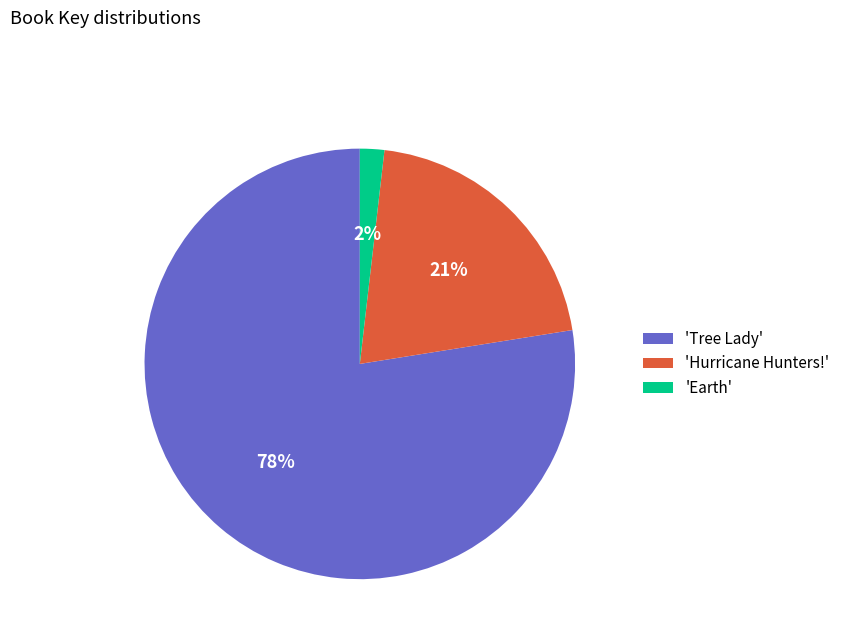

How many segments does this pie chart have?

3